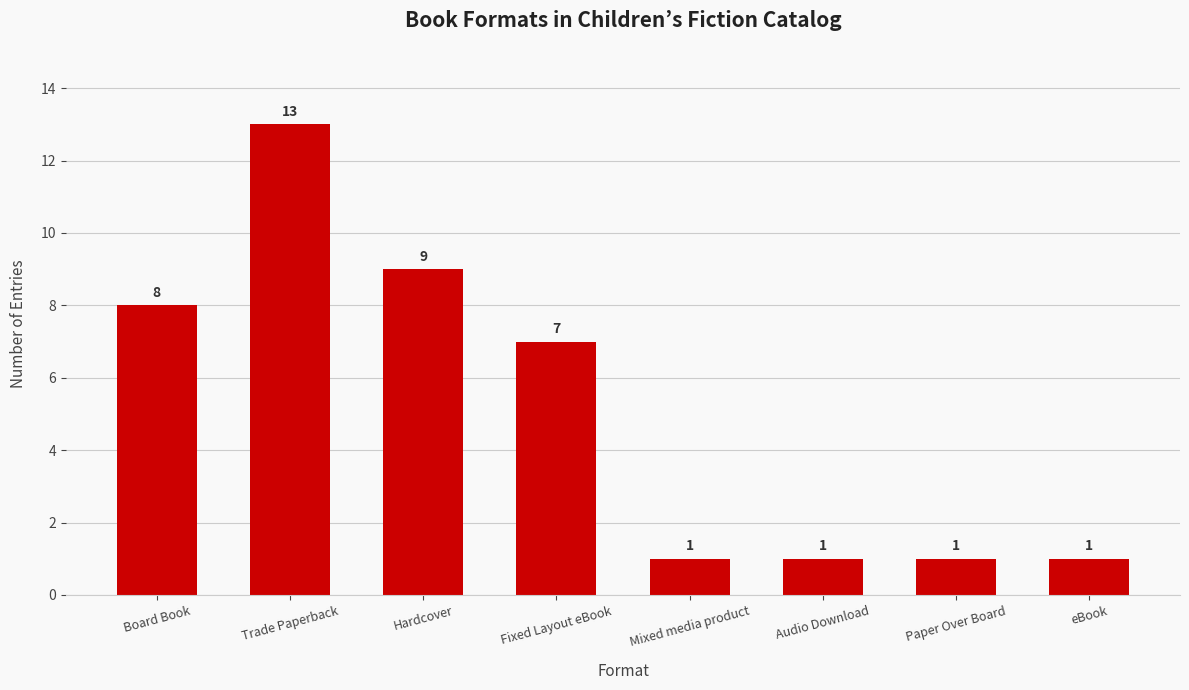

Reading left to right, transcribe all the data shown in this chart.

Board Book=8	Trade Paperback=13	Hardcover=9	Fixed Layout eBook=7	Mixed media product=1	Audio Download=1	Paper Over Board=1	eBook=1